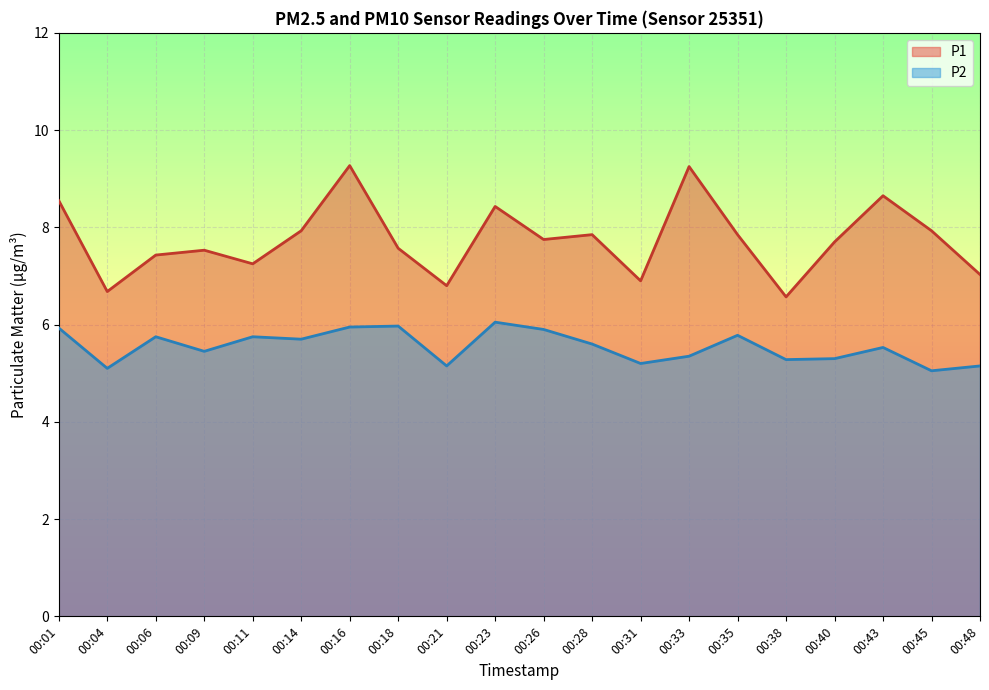

At which category is the sum across all series the highest?

00:16